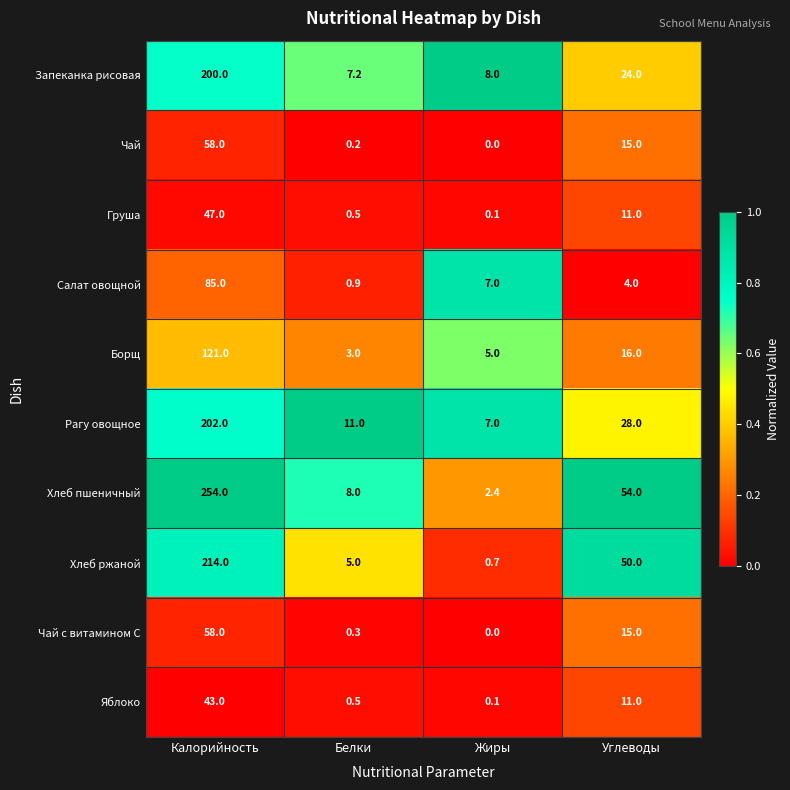

How many data points does each series have?

4